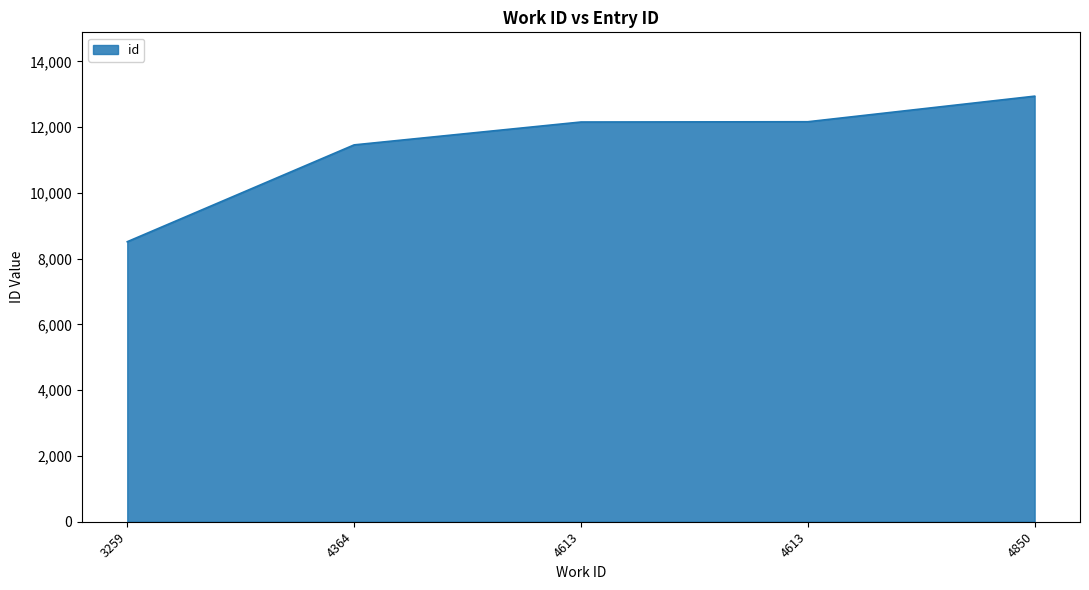

How many lines are shown in the chart?

1